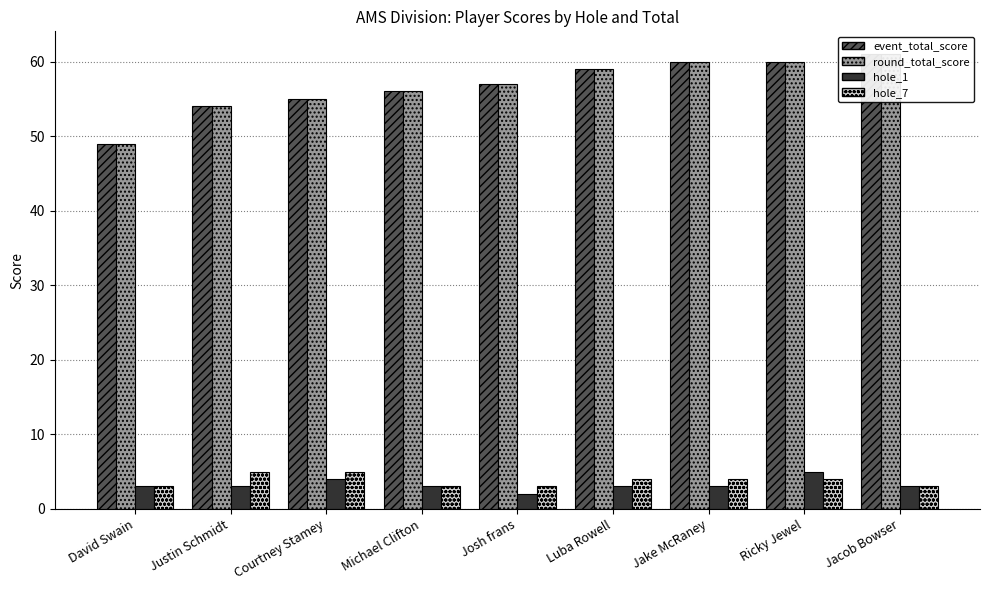

True or false: event_total_score has a value of 35 at Josh frans.

False